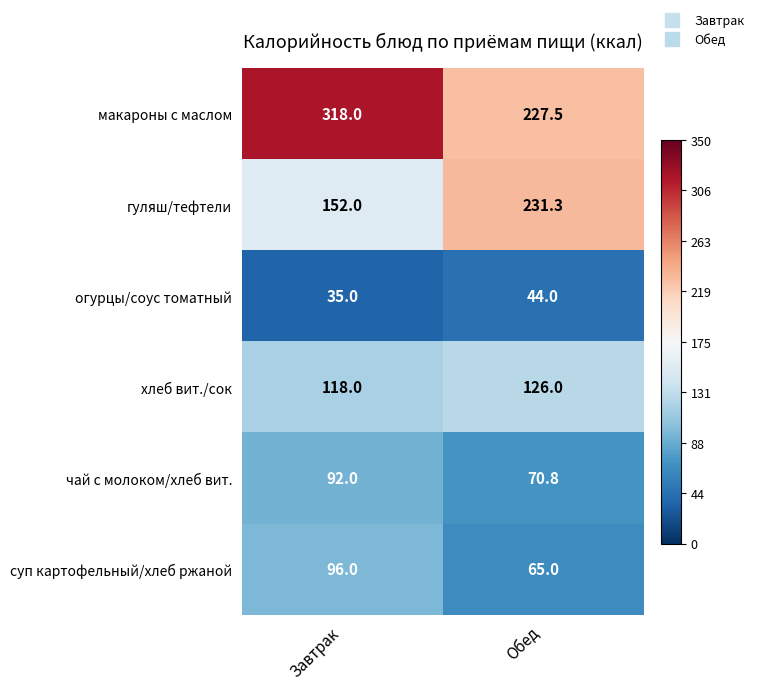

Reading left to right, list all the values displayed in this chart.

макароны с маслом: Завтрак=318.0	Обед=227.5
гуляш/тефтели: Завтрак=152.0	Обед=231.3
огурцы/соус томатный: Завтрак=35.0	Обед=44.0
хлеб вит./сок: Завтрак=118.0	Обед=126.0
чай с молоком/хлеб вит.: Завтрак=92.0	Обед=70.8
суп картофельный/хлеб ржаной: Завтрак=96.0	Обед=65.0